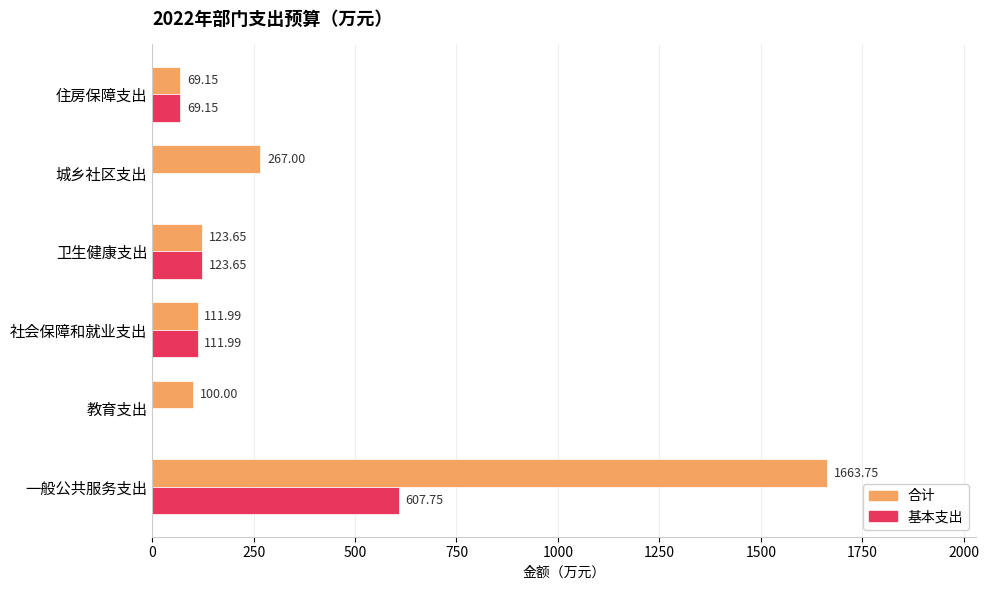

At which label is 基本支出 closest to 303?

卫生健康支出